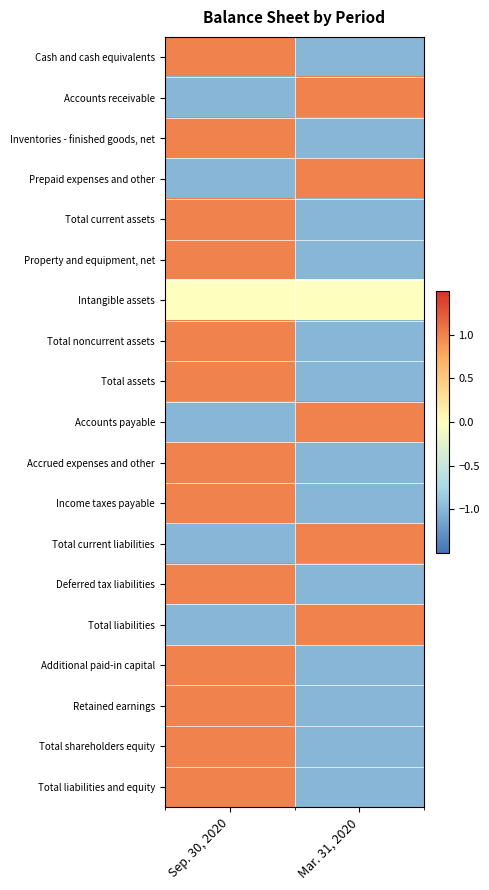

Reading left to right, list all the values displayed in this chart.

Cash and cash equivalents: Sep. 30, 2020=1	Mar. 31, 2020=-1
Accounts receivable: Sep. 30, 2020=-1	Mar. 31, 2020=1
Inventories - finished goods, net: Sep. 30, 2020=1	Mar. 31, 2020=-1
Prepaid expenses and other: Sep. 30, 2020=-1	Mar. 31, 2020=1
Total current assets: Sep. 30, 2020=1	Mar. 31, 2020=-1
Property and equipment, net: Sep. 30, 2020=1	Mar. 31, 2020=-1
Intangible assets: Sep. 30, 2020=0	Mar. 31, 2020=0
Total noncurrent assets: Sep. 30, 2020=1	Mar. 31, 2020=-1
Total assets: Sep. 30, 2020=1	Mar. 31, 2020=-1
Accounts payable: Sep. 30, 2020=-1	Mar. 31, 2020=1
Accrued expenses and other: Sep. 30, 2020=1	Mar. 31, 2020=-1
Income taxes payable: Sep. 30, 2020=1	Mar. 31, 2020=-1
Total current liabilities: Sep. 30, 2020=-1	Mar. 31, 2020=1
Deferred tax liabilities: Sep. 30, 2020=1	Mar. 31, 2020=-1
Total liabilities: Sep. 30, 2020=-1	Mar. 31, 2020=1
Additional paid-in capital: Sep. 30, 2020=1	Mar. 31, 2020=-1
Retained earnings: Sep. 30, 2020=1	Mar. 31, 2020=-1
Total shareholders equity: Sep. 30, 2020=1	Mar. 31, 2020=-1
Total liabilities and equity: Sep. 30, 2020=1	Mar. 31, 2020=-1